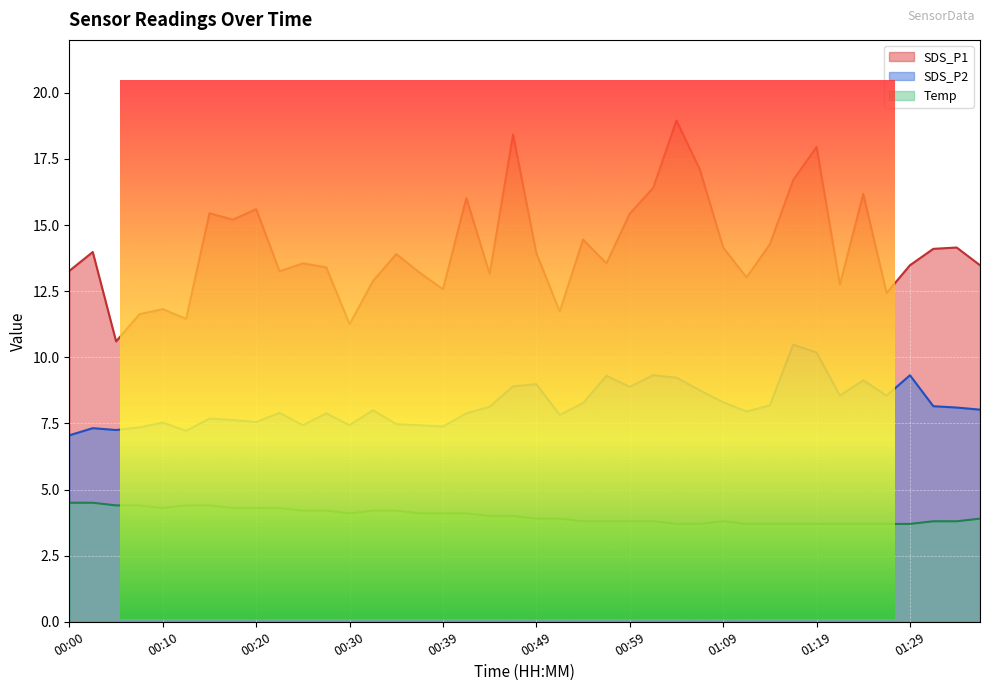

How many data points in Temp are less than 4?

20